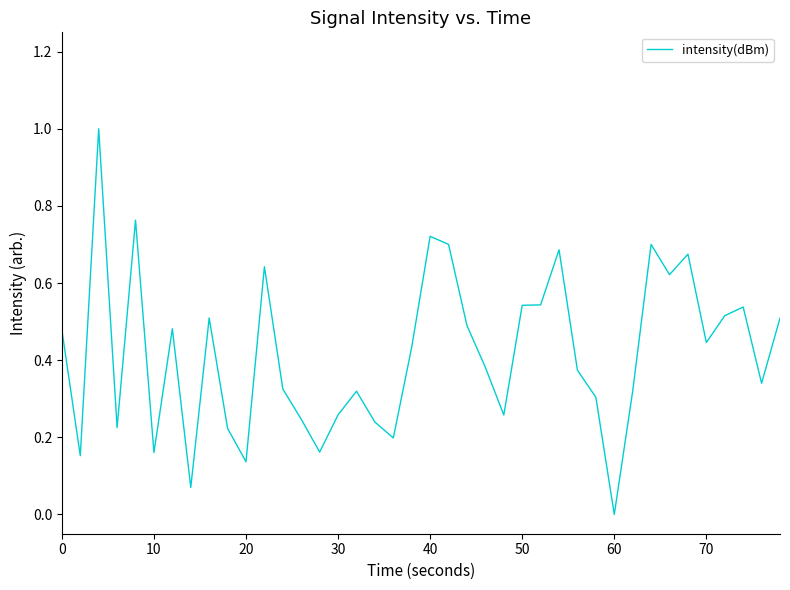

What is the difference between the maximum and minimum values?

1.0